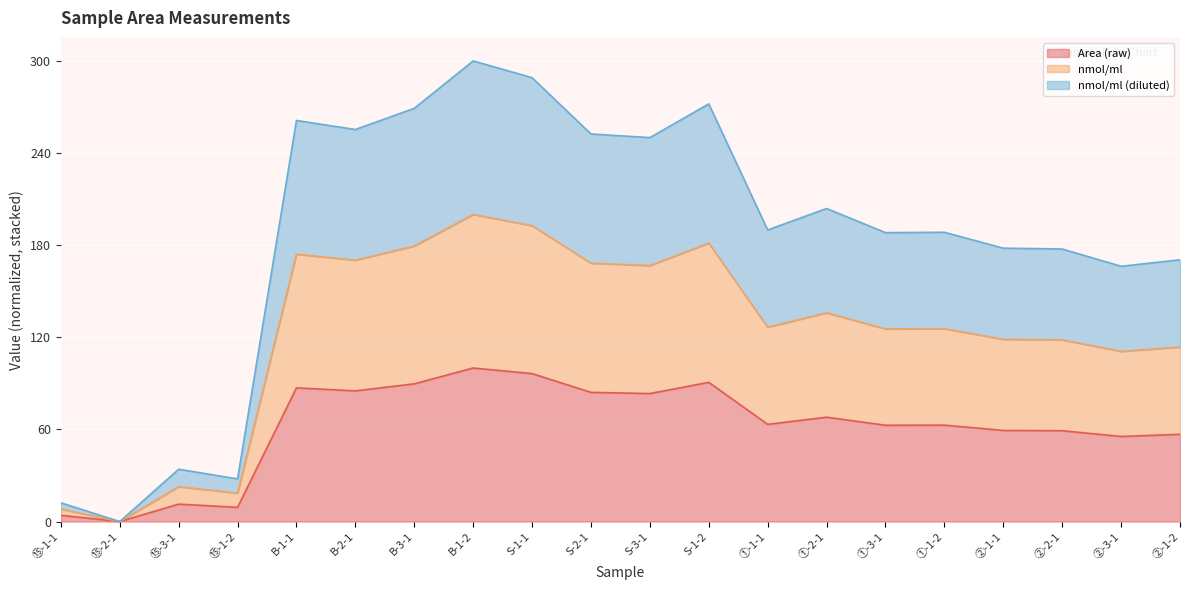

Rank the categories by Area (raw) value from lowest to highest.

⑮-2-1, ⑮-1-1, ⑮-1-2, ⑮-3-1, ②-3-1, ②-1-2, ②-2-1, ②-1-1, ①-3-1, ①-1-2, ①-1-1, ①-2-1, S-3-1, S-2-1, B-2-1, B-1-1, B-3-1, S-1-2, S-1-1, B-1-2